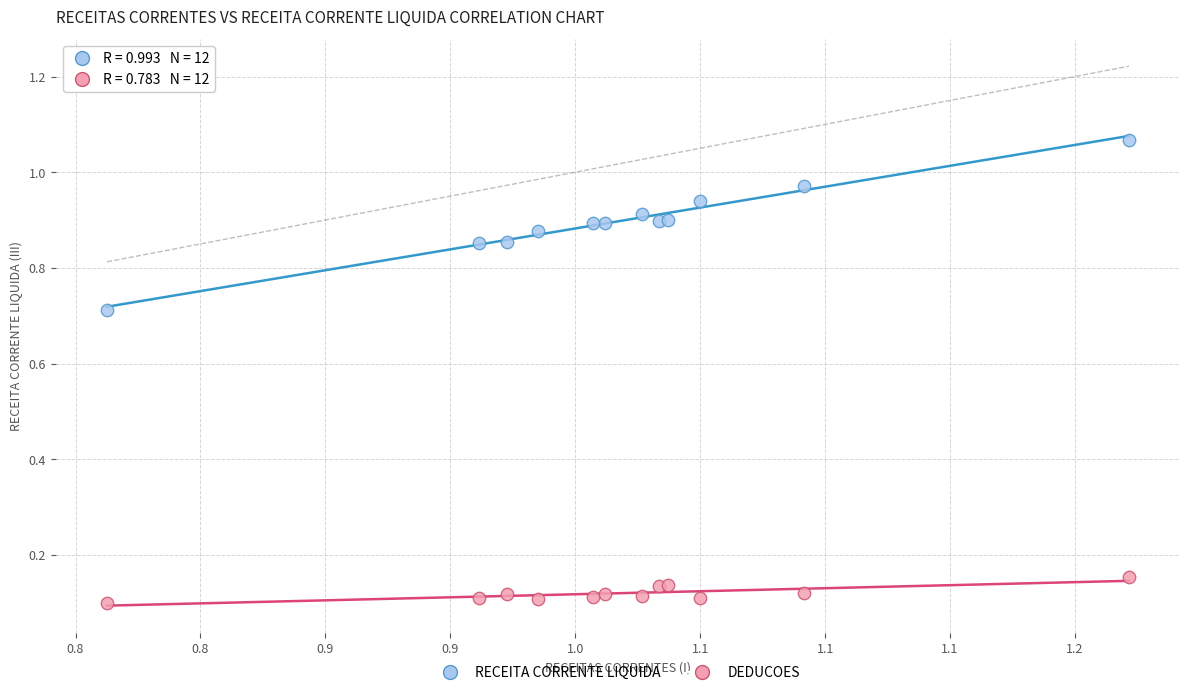

What is the X range (max minus min) for the scatter plot?

0.4